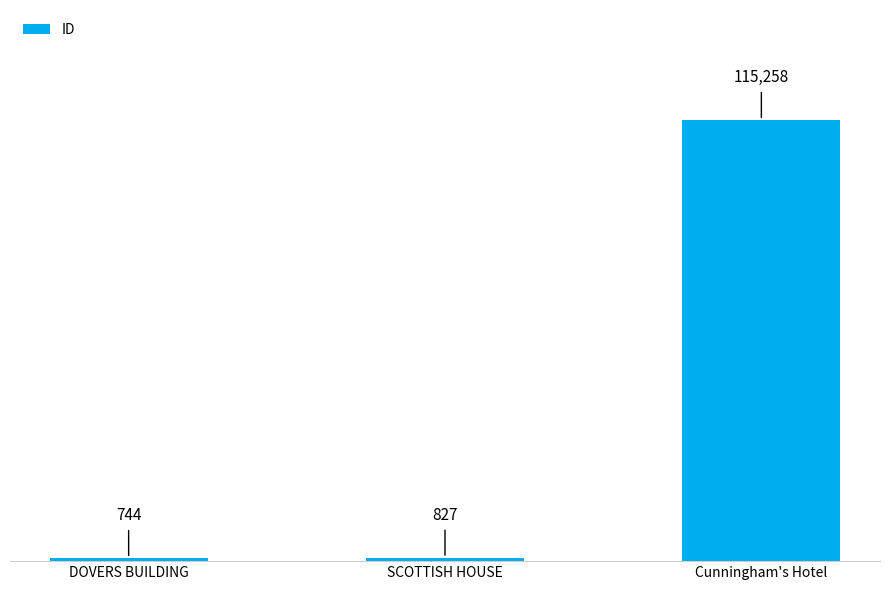

What position from the right is SCOTTISH HOUSE?

2